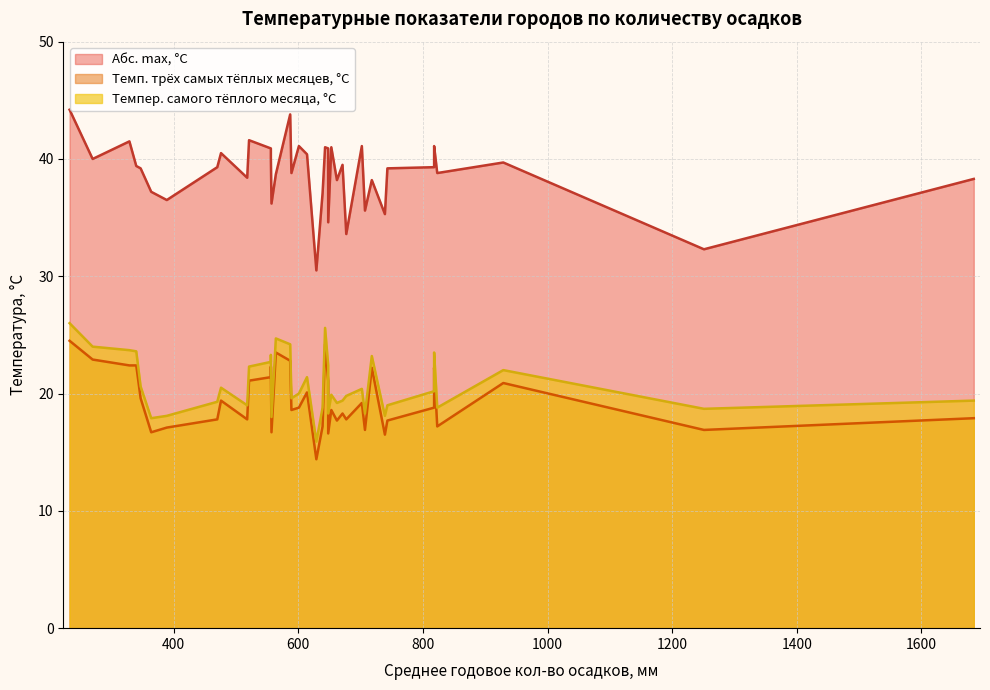

At how many categories does at least one series exceed 25?

39